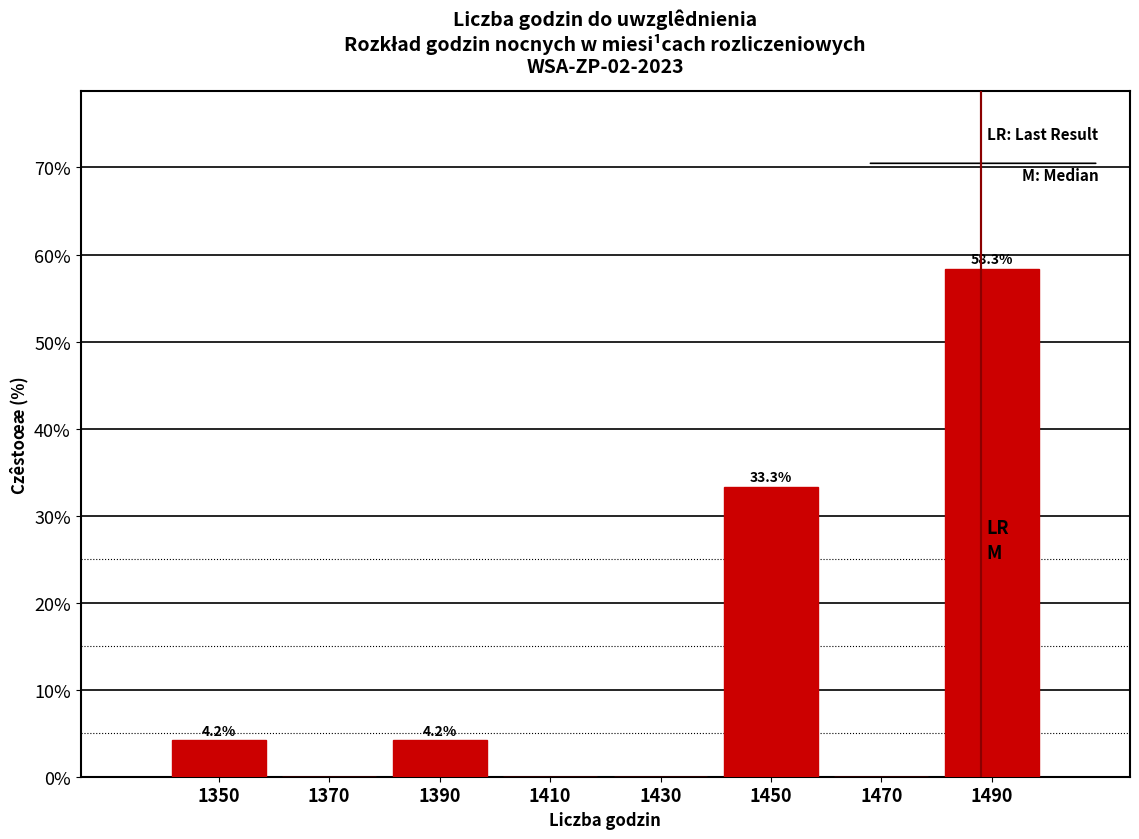

Which range on the x-axis has the tallest bar?

1480 to 1500